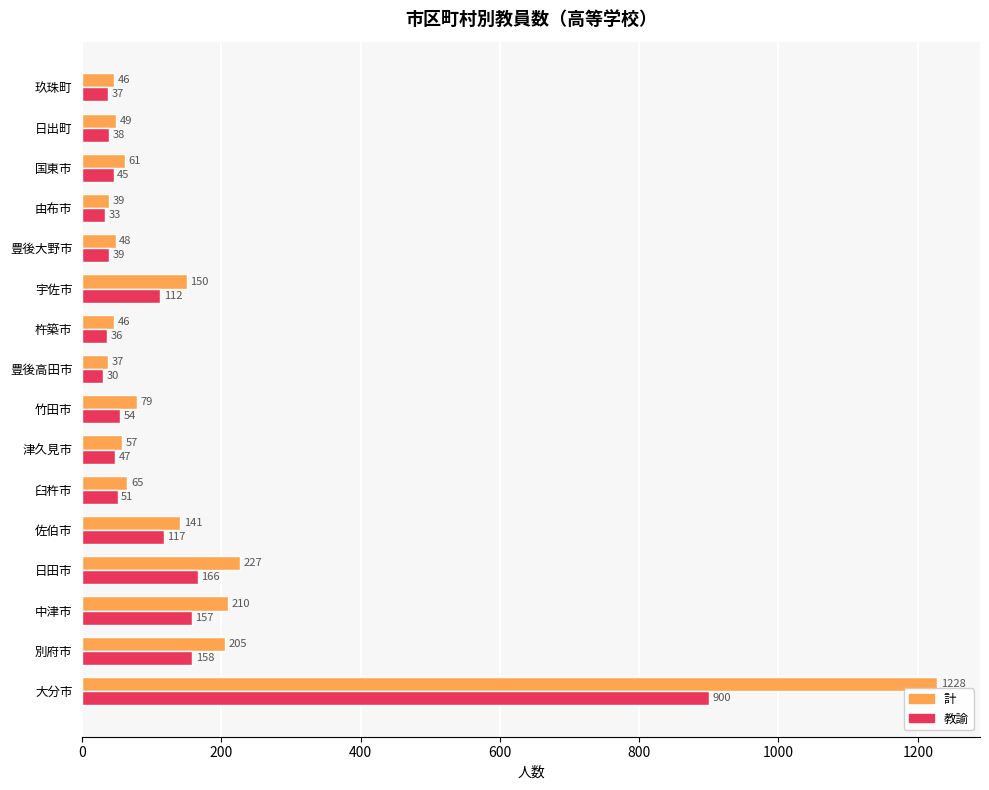

Rank the series by their average value, from highest to lowest.

計, 教諭